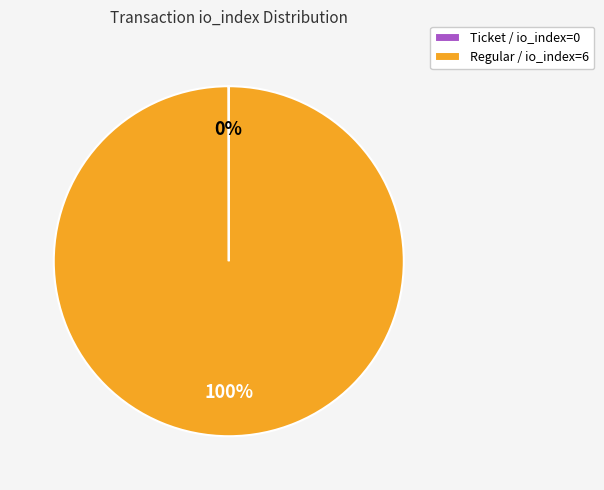

To the nearest percent, what is the average slice percentage?

50%